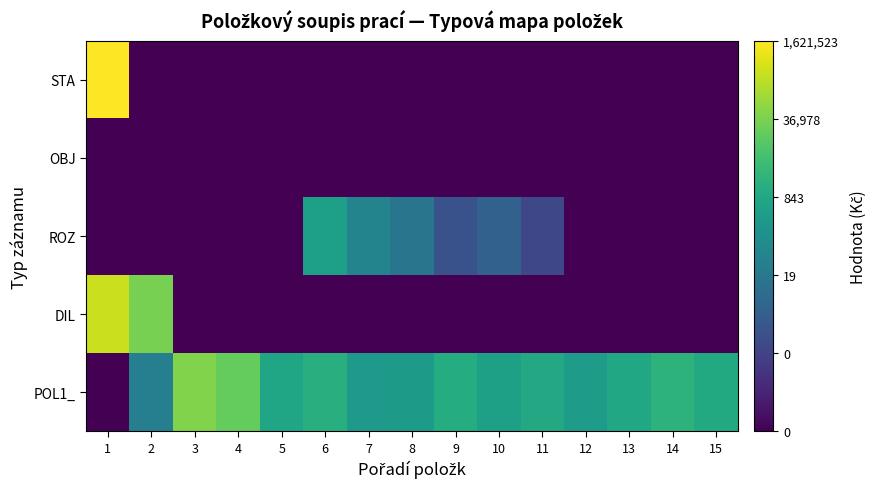

Reading left to right, transcribe all the data shown in this chart.

POL1_: 1=-2.0	2=1.5	3=4.7	4=4.3	5=2.8	6=3.2	7=2.4	8=2.5	9=3.1	10=2.7	11=2.9	12=2.5	13=2.9	14=3.3	15=3.0
DIL: 1=5.5	2=4.5	3=-2.0	4=-2.0	5=-2.0	6=-2.0	7=-2.0	8=-2.0	9=-2.0	10=-2.0	11=-2.0	12=-2.0	13=-2.0	14=-2.0	15=-2.0
ROZ: 1=-2.0	2=-2.0	3=-2.0	4=-2.0	5=-2.0	6=2.6	7=1.7	8=1.2	9=0.1	10=0.5	11=-0.2	12=-2.0	13=-2.0	14=-2.0	15=-2.0
OBJ: 1=-2.0	2=-2.0	3=-2.0	4=-2.0	5=-2.0	6=-2.0	7=-2.0	8=-2.0	9=-2.0	10=-2.0	11=-2.0	12=-2.0	13=-2.0	14=-2.0	15=-2.0
STA: 1=6.2	2=-2.0	3=-2.0	4=-2.0	5=-2.0	6=-2.0	7=-2.0	8=-2.0	9=-2.0	10=-2.0	11=-2.0	12=-2.0	13=-2.0	14=-2.0	15=-2.0